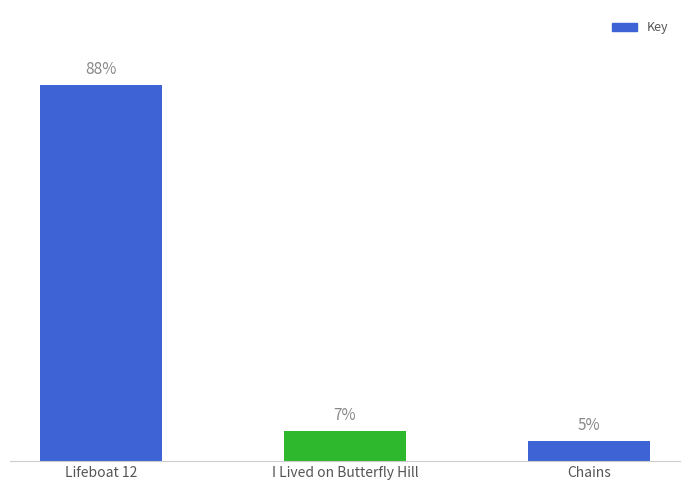

Where is the data nearest to the value 46?

I Lived on Butterfly Hill